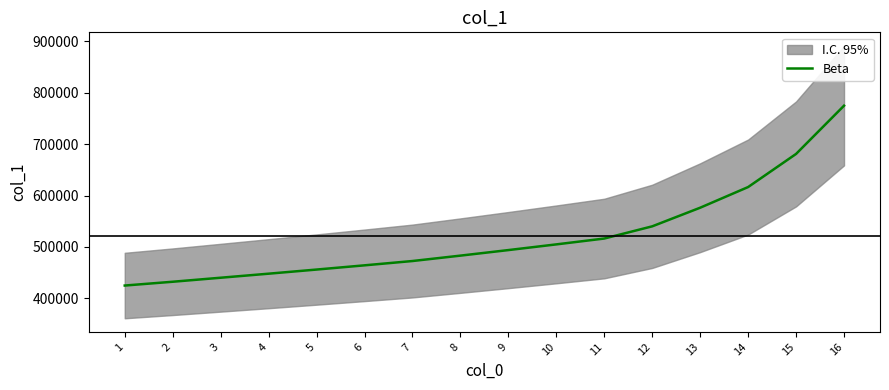

Approximately how many times larger is the value at 1 compared to 7?

0.9